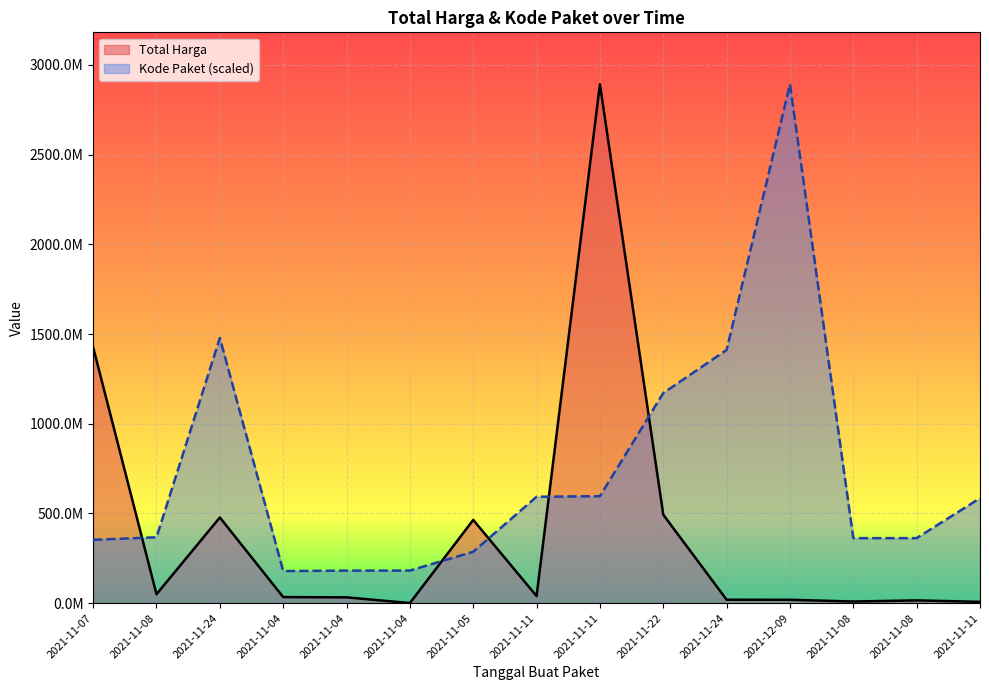

The Total Harga series shows 1425867900.0 at 2021-11-07. True or false?

True